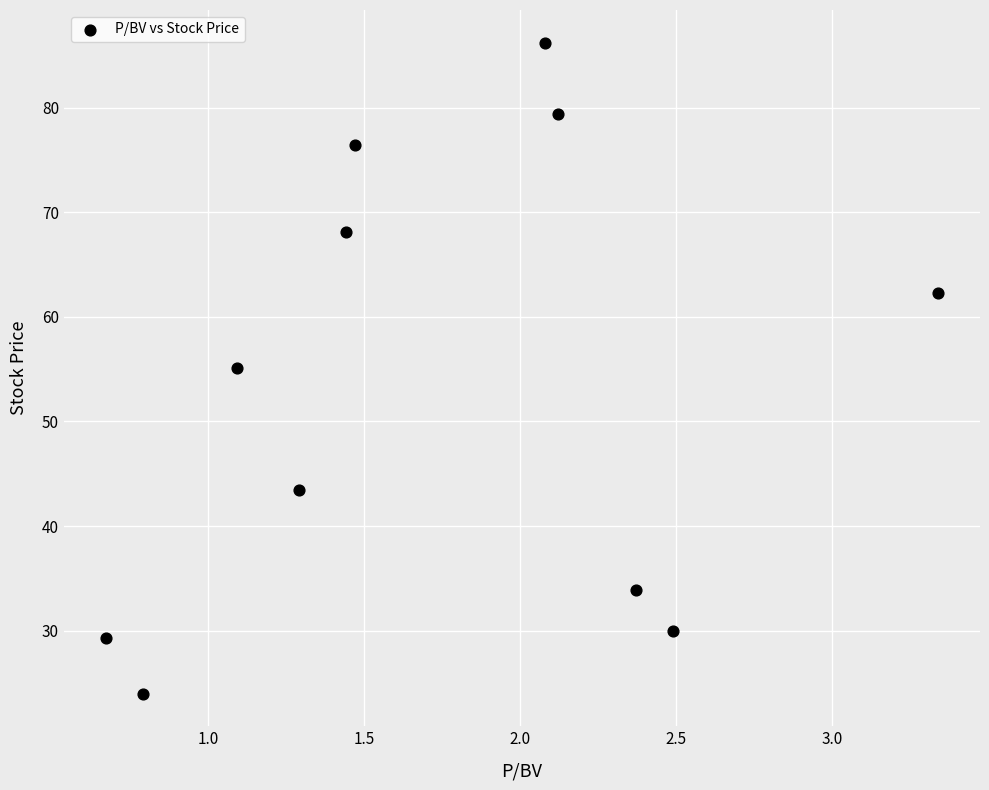

What is the average Y value?

53.5